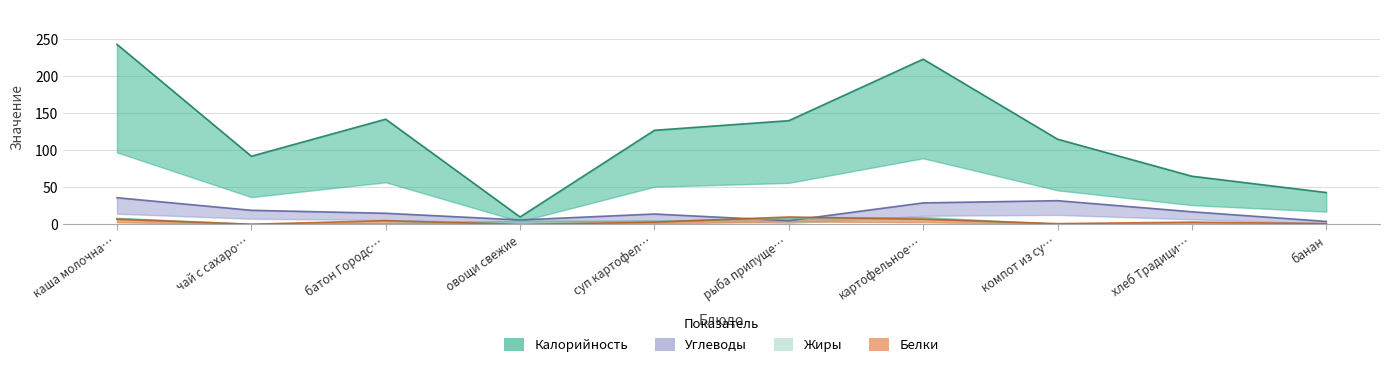

How many series are shown in this chart?

4